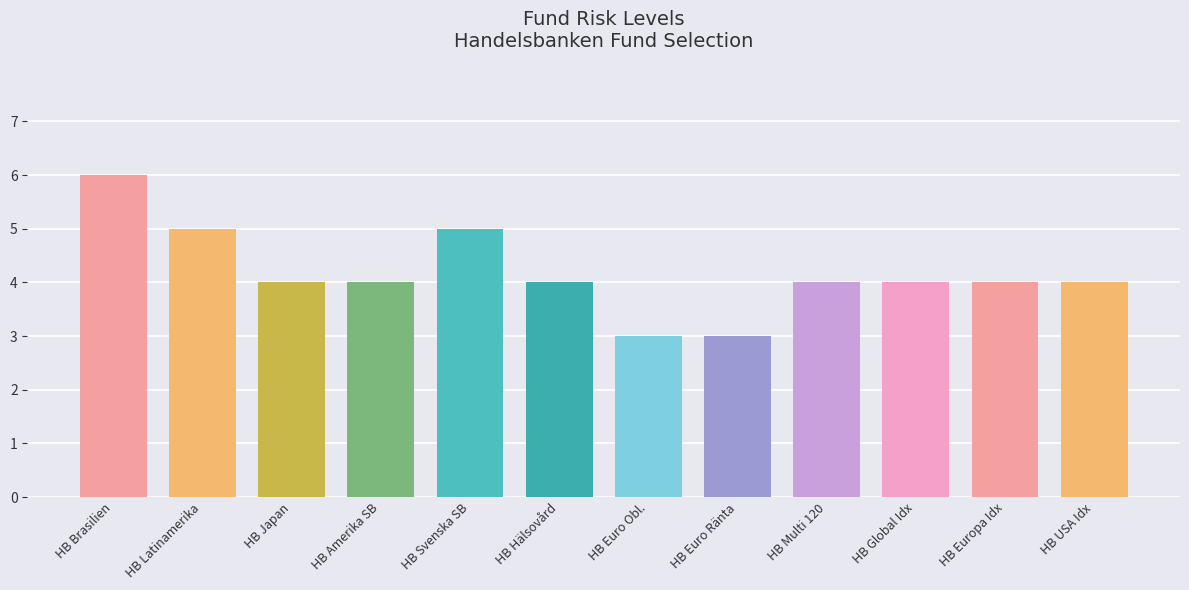

What is the change in value from Handelsbanken Brasilien Tema to Handelsbanken Latinamerika Impact Tema?

-1